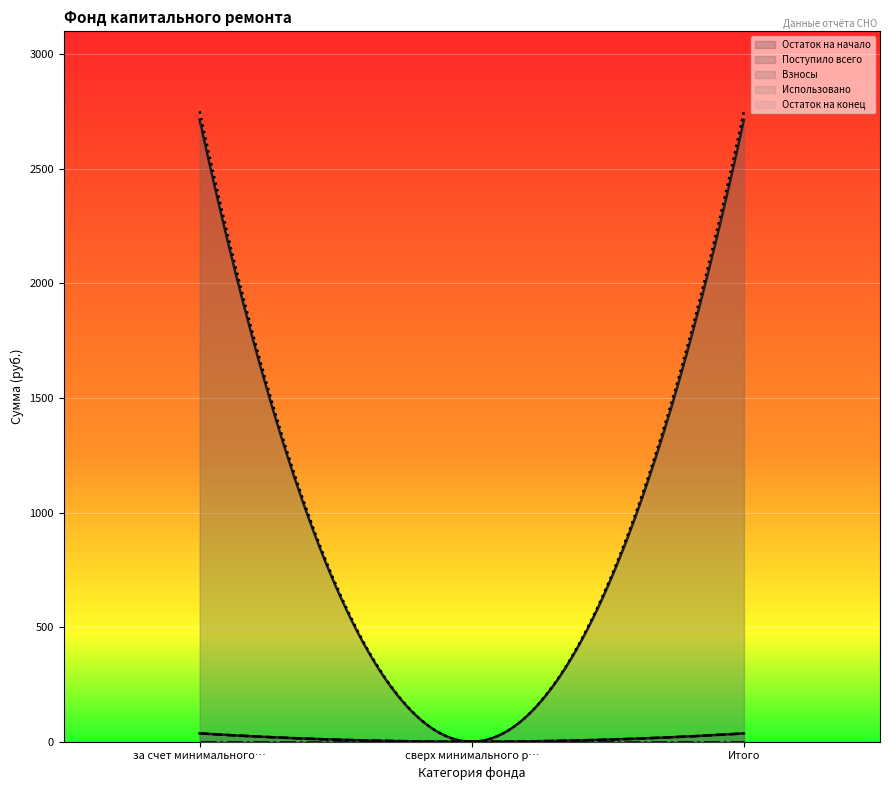

Which series changed the most between за счет минимального взноса and Итого?

Остаток на начало